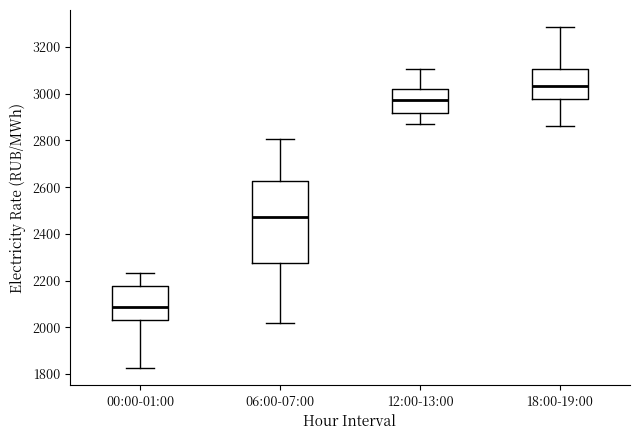

Reading left to right, read every box against the y-axis: the position of its median line, the range the box covers, and the ends of its whiskers. The values are not printed on the chart, so give them approximately, as read against the axis.

00:00-01:00: median 2080, box 2040 to 2180, whiskers 1820 to 2240
06:00-07:00: median 2480, box 2280 to 2620, whiskers 2020 to 2800
12:00-13:00: median 2980, box 2920 to 3020, whiskers 2880 to 3100
18:00-19:00: median 3040, box 2980 to 3100, whiskers 2860 to 3280